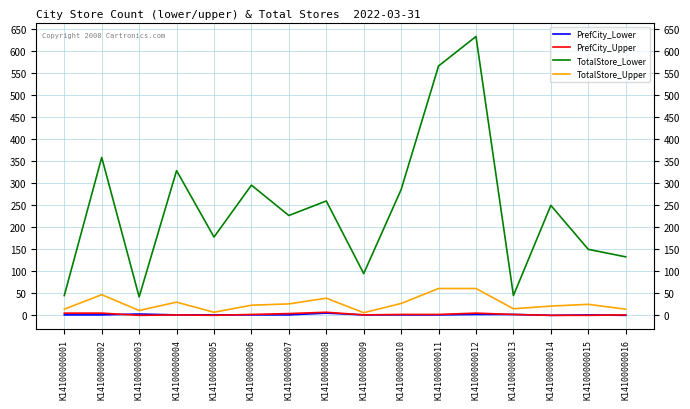

Which category has the highest value across all series?

K14100000012